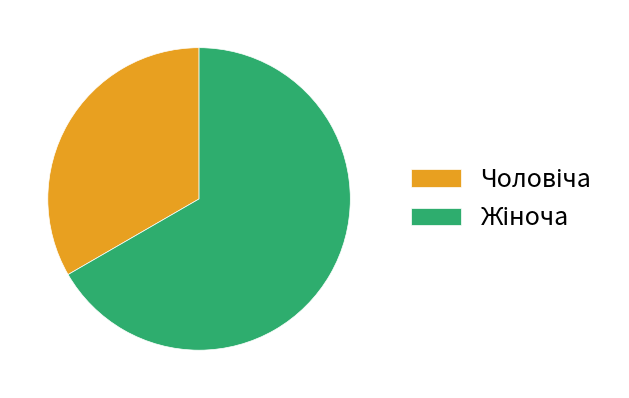

How many segments does this pie chart have?

2